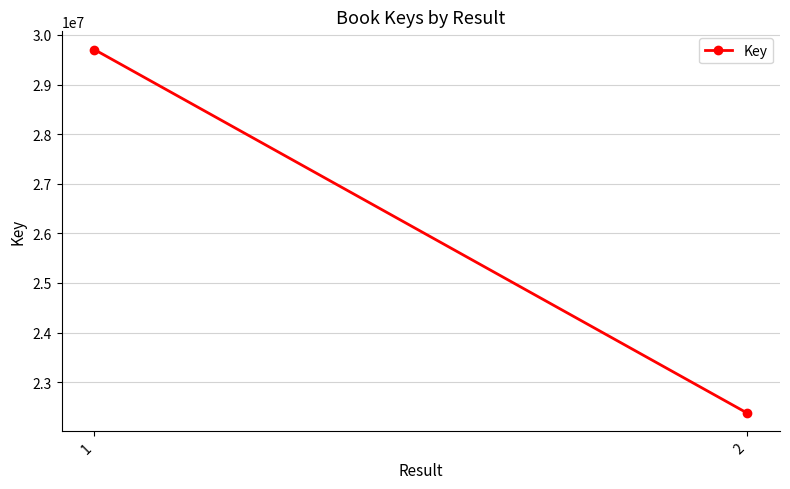

Rank the categories by value from highest to lowest.

1, 2